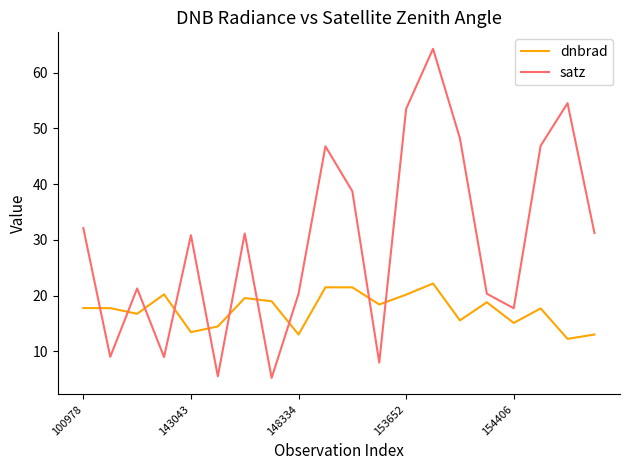

What is the difference between the maximum and minimum values in the dnbrad series?

9.9